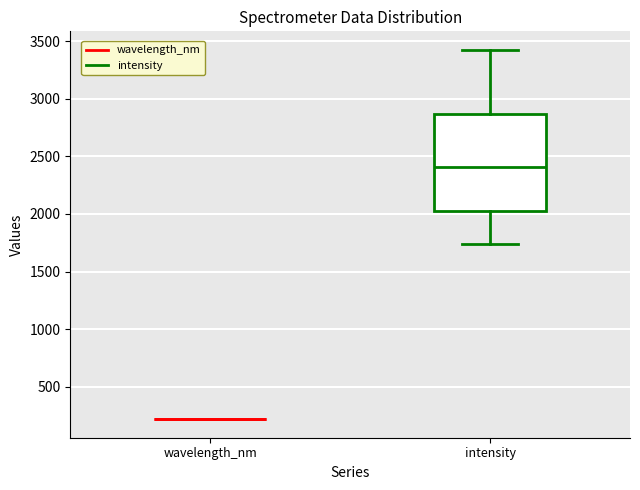

Comparing the boxes themselves (not the whiskers), which one is the tallest?

intensity